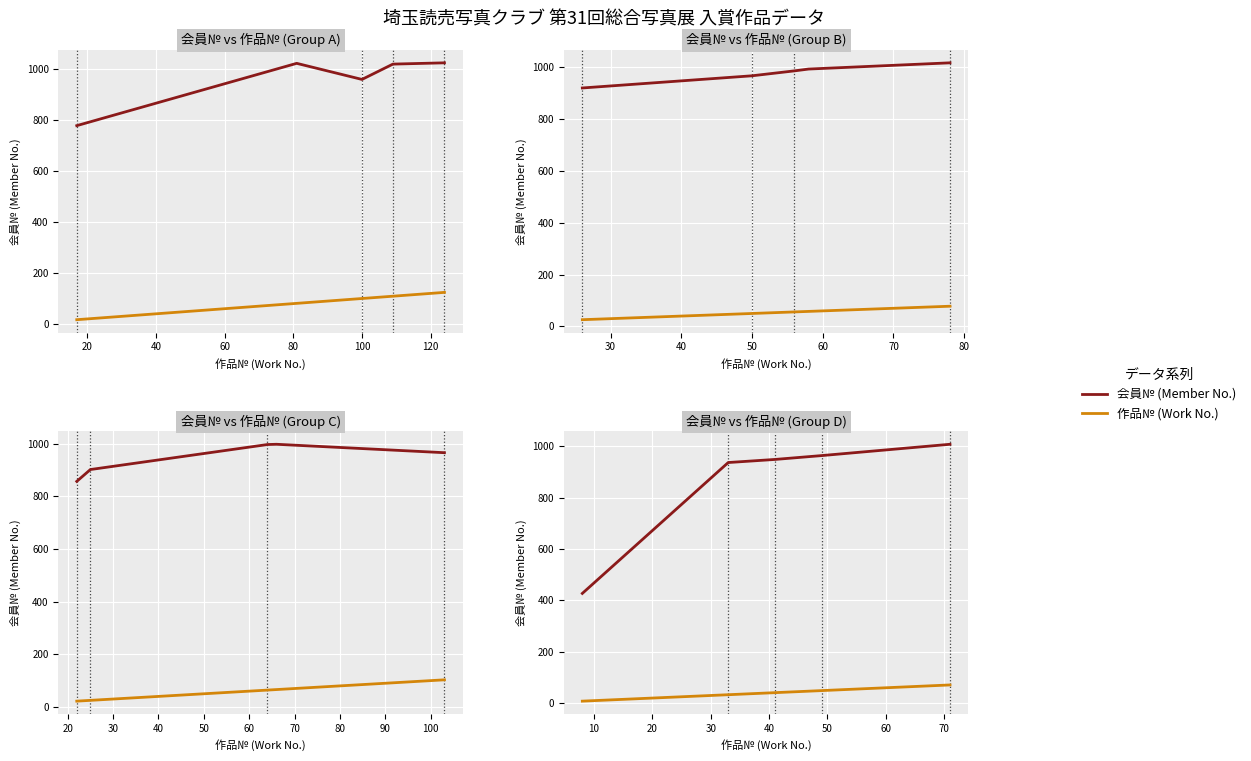

True or false: 作品№ (Work No.) has more than 2 interior local peaks.

False